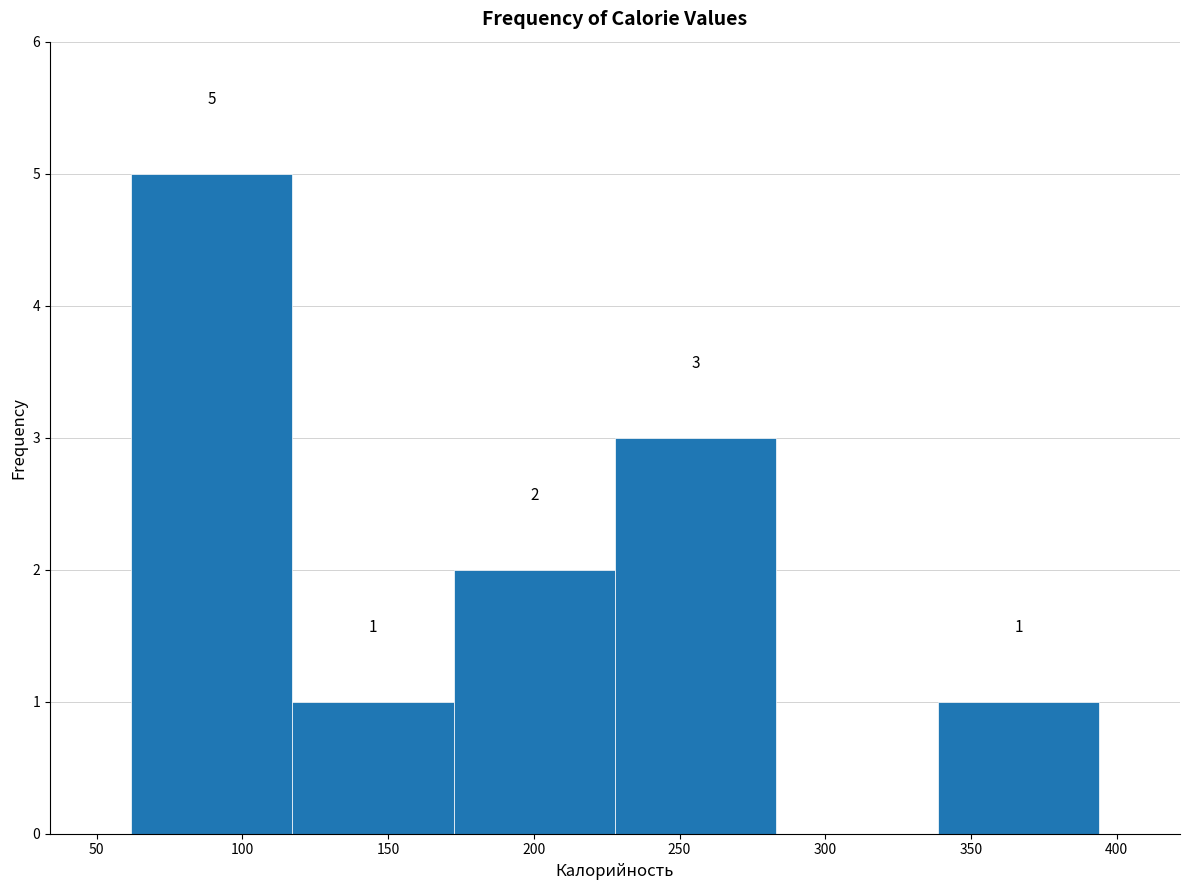

Over which range of the x-axis is the bar tallest?

60 to 115